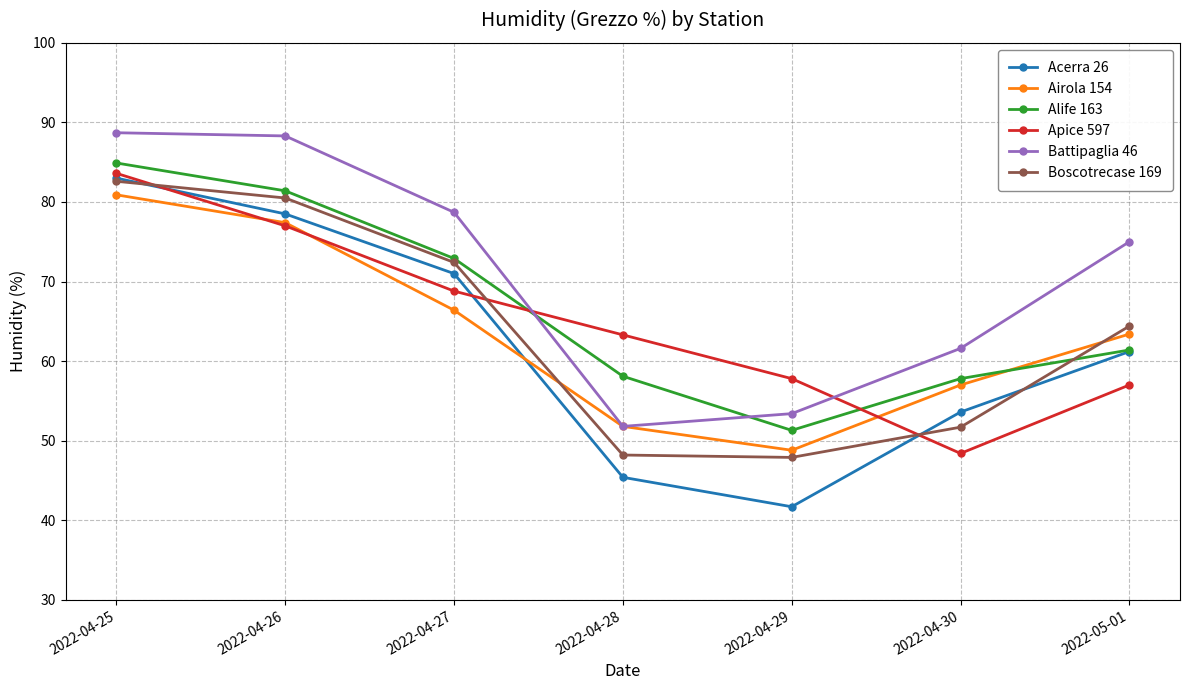

How many data points in Apice 597 are less than 63?

3